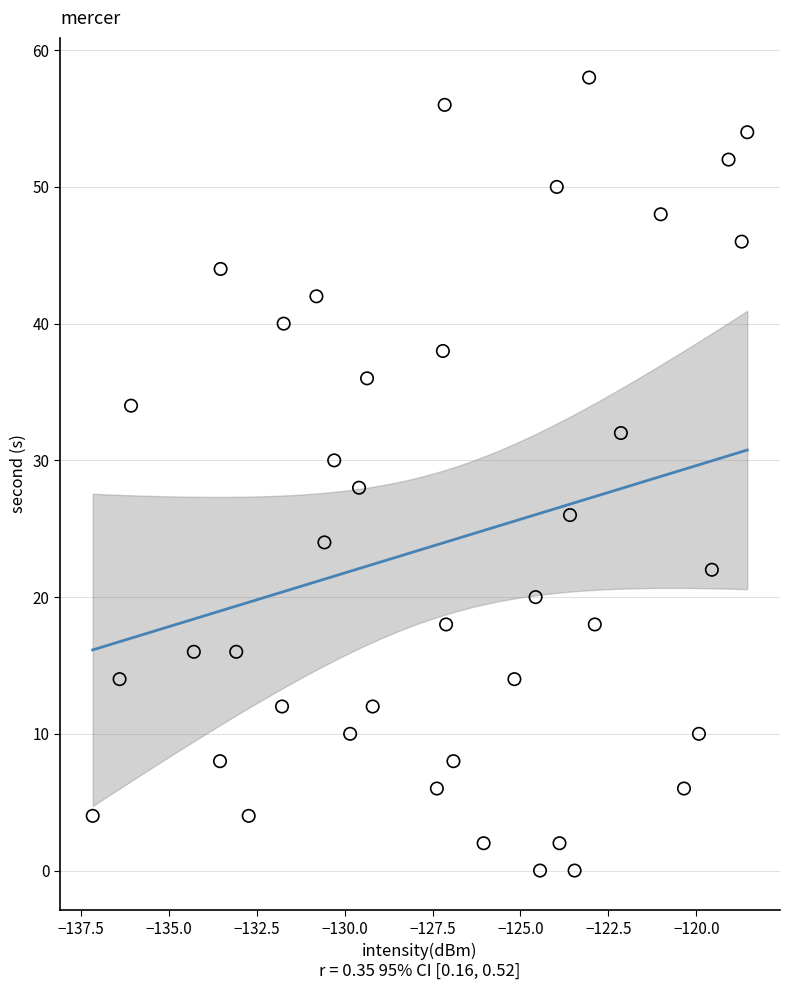

What is the range of Y values (max minus min)?

58